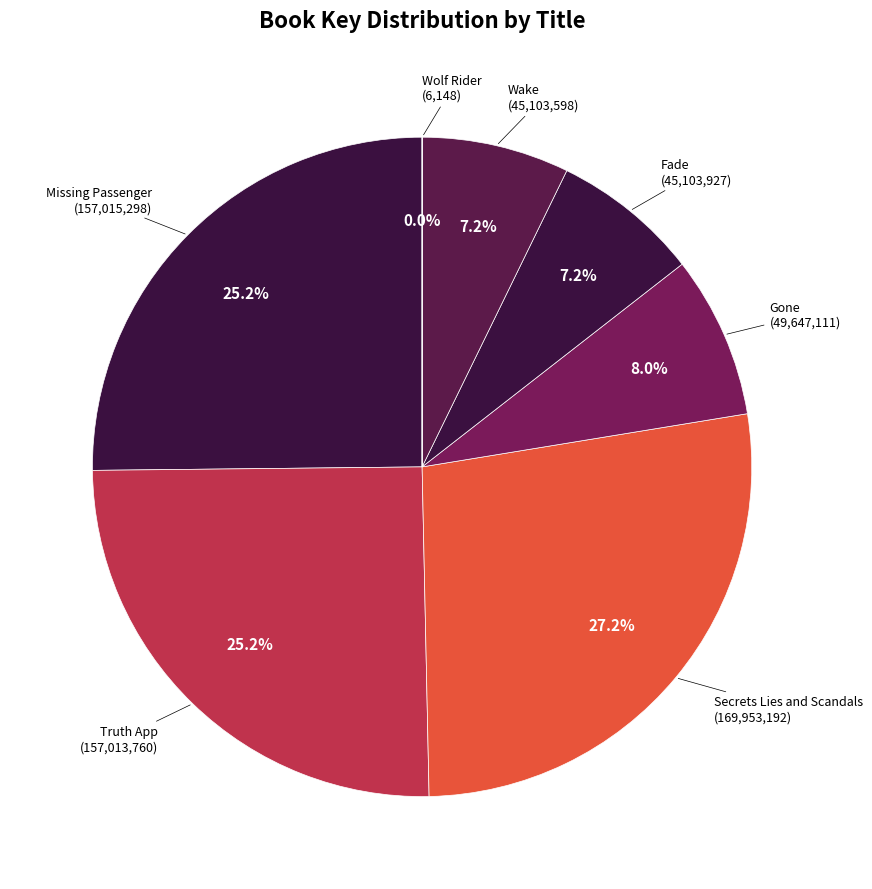

Which has a higher value, Gone or Wake?

Gone